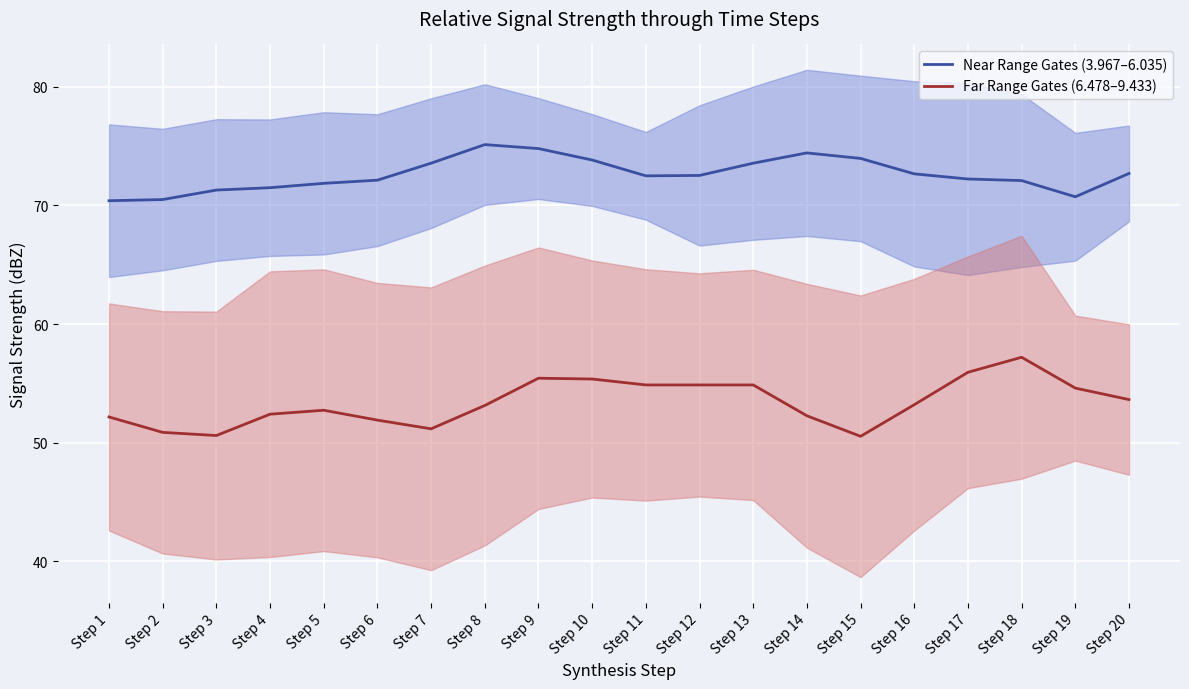

What is the value of the Near Range Gates (3.967–6.035) point at the 9th from the left?

74.8